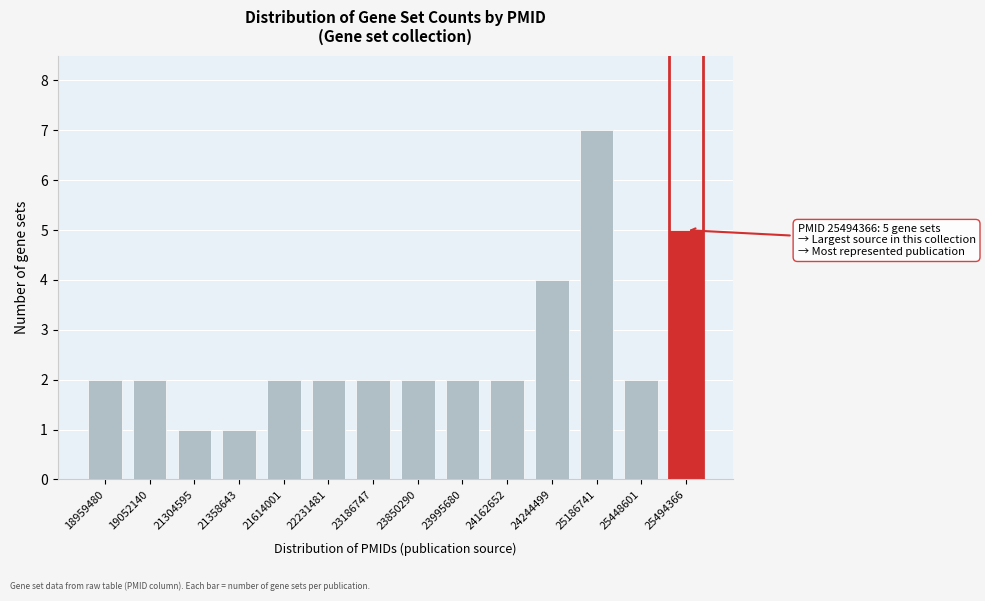

Reading right to left, list all the values displayed in this chart.

5	2	7	4	2	2	2	2	2	2	1	1	2	2